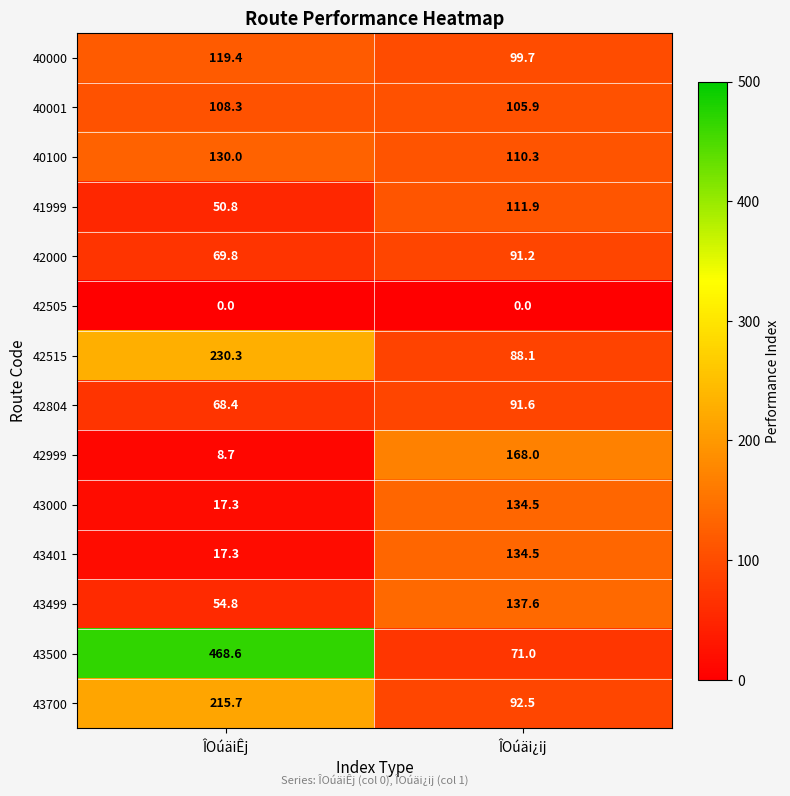

What is the difference between the highest and lowest values at ÎOúäiÊj?

468.6